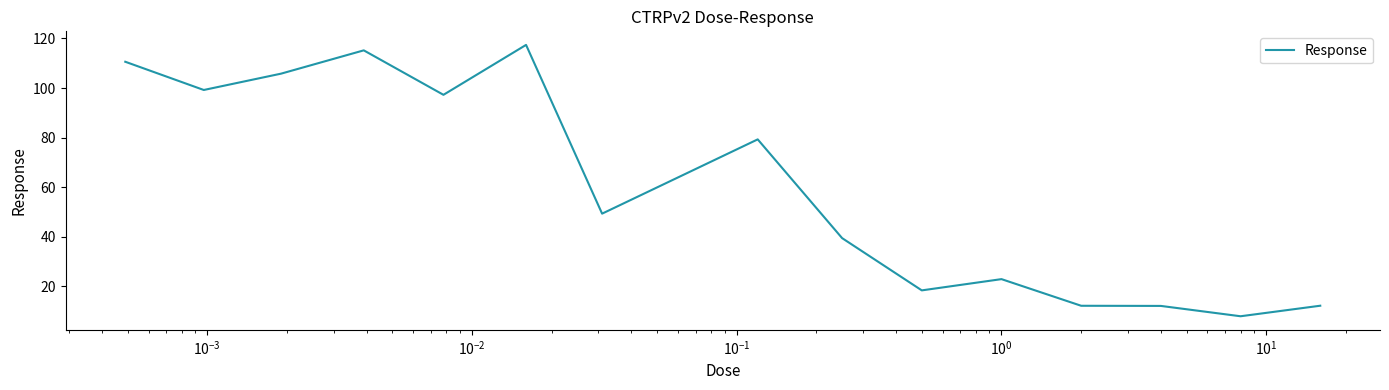

What is the minimum value shown in the chart?

7.9